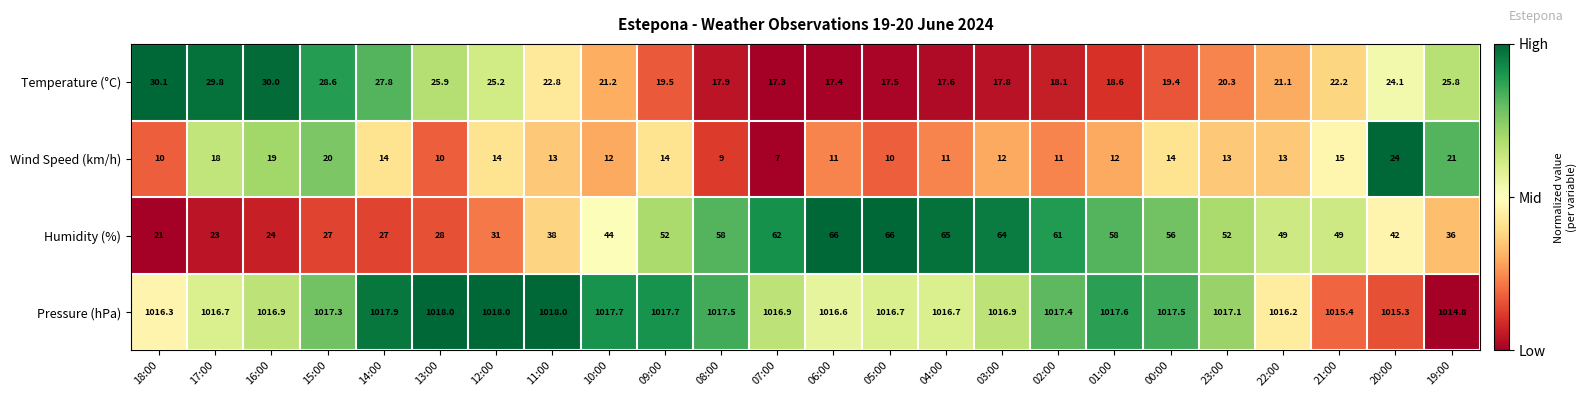

What is the total value across all series at 02:00?

1107.5